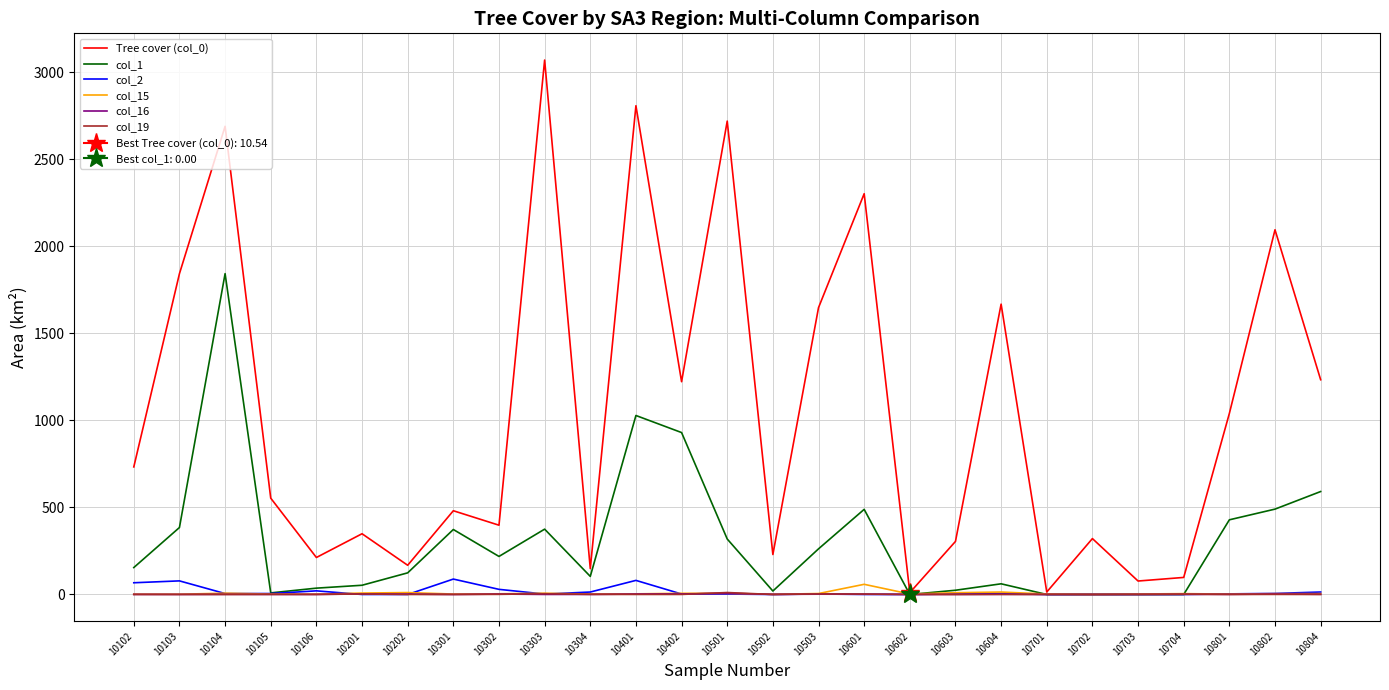

The col_19 series shows 0.0 at 10104. True or false?

False